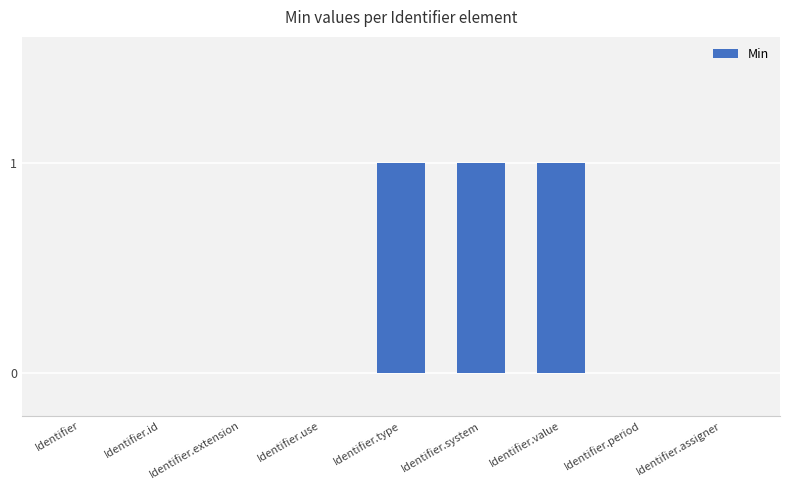

What is the sum of all values?

3